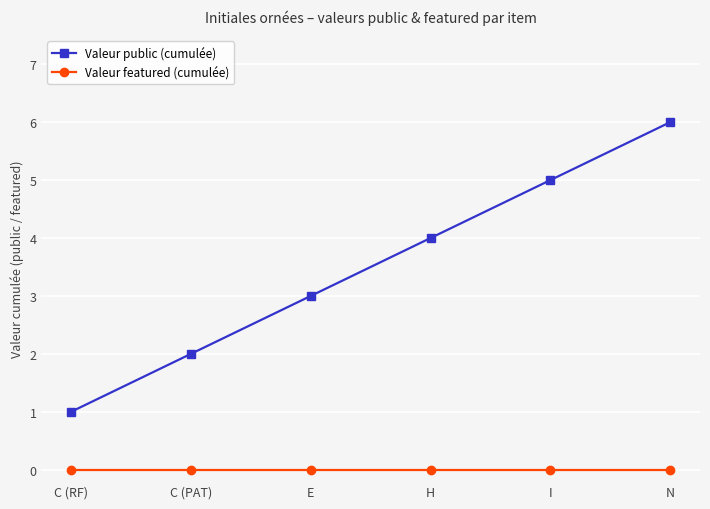

Reading left to right, what are all the values shown in this chart?

Valeur public (cumulée): C (RF)=1	C (PAT)=2	E=3	H=4	I=5	N=6
Valeur featured (cumulée): C (RF)=0	C (PAT)=0	E=0	H=0	I=0	N=0